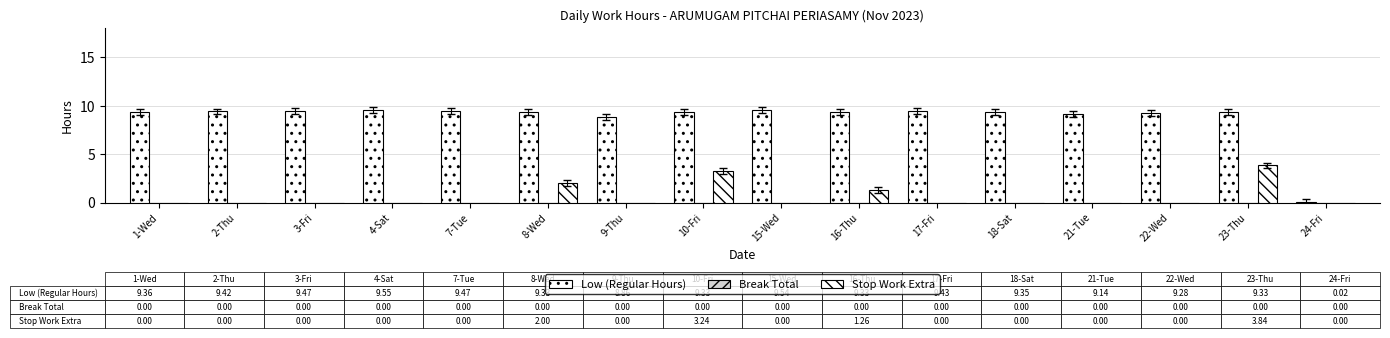

Are the bars horizontal?

No